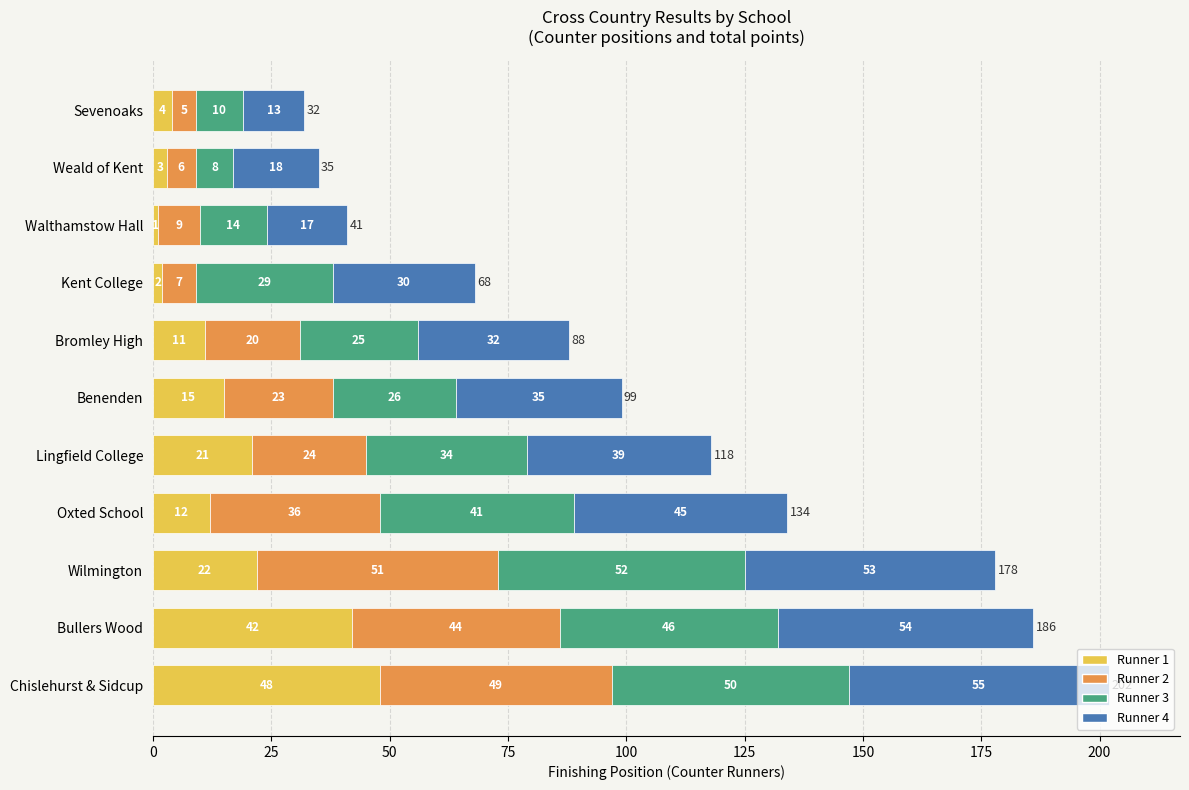

What is the total value across all series at Chislehurst & Sidcup?

202